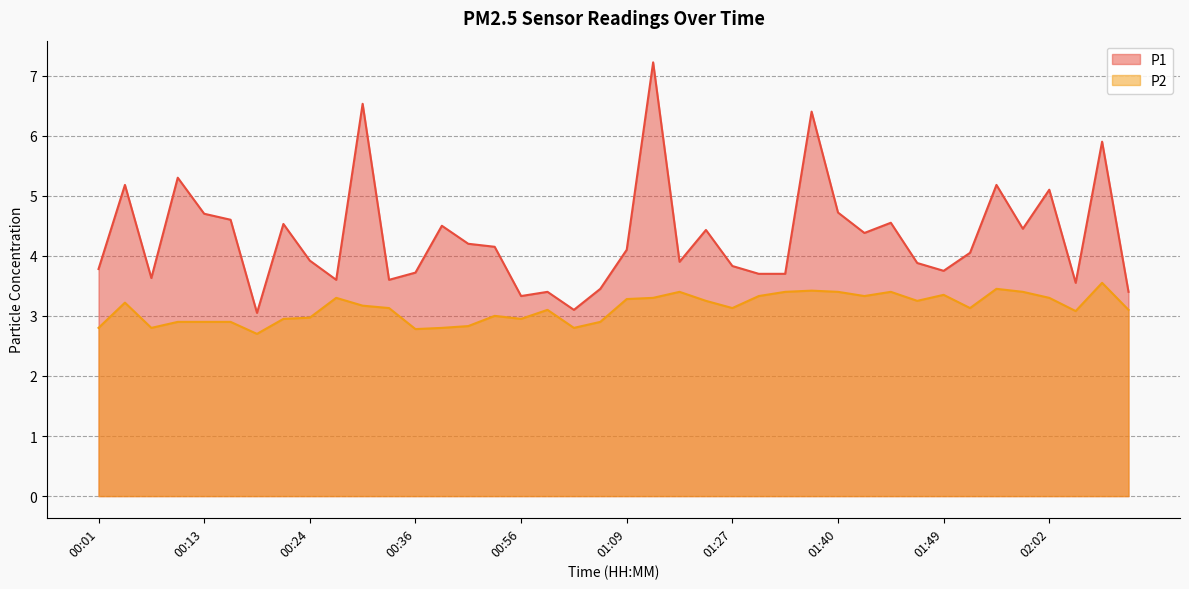

True or false: P2 and P1 cross at least once.

False